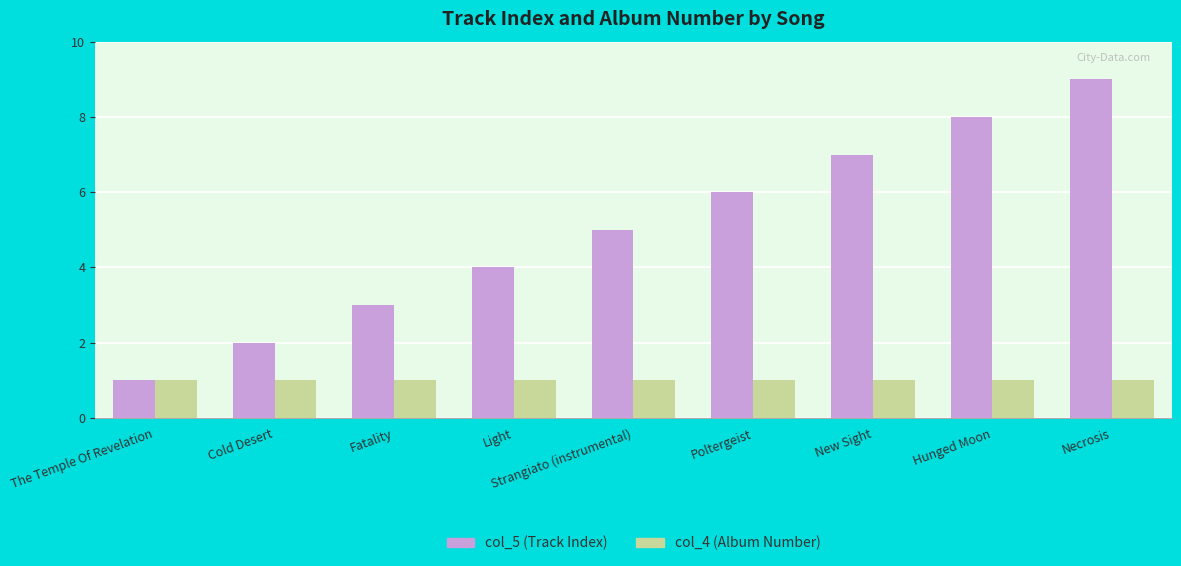

What is the label of the 2nd bar from the left?

Cold Desert